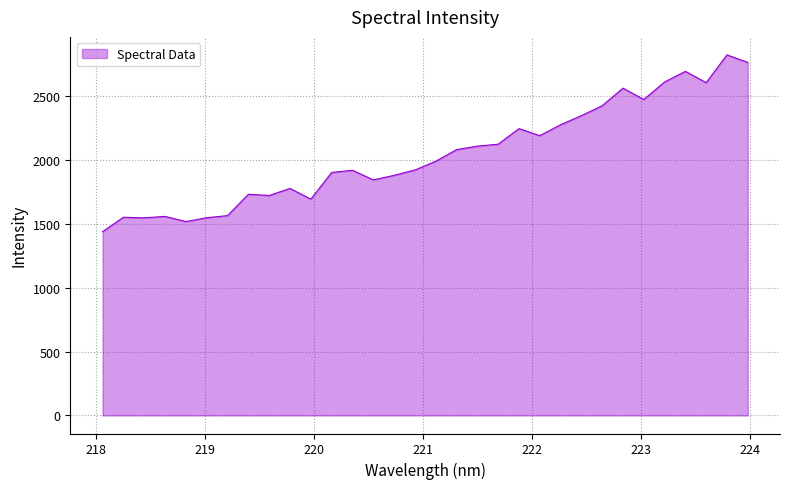

What is the minimum value shown in the chart?

1439.1